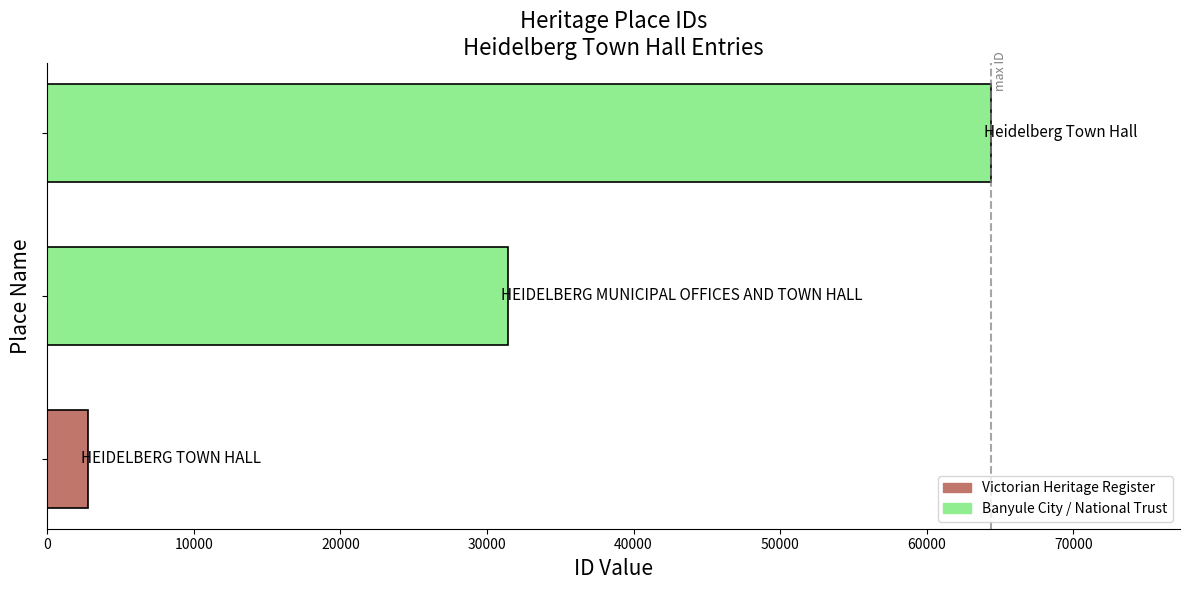

What is the difference between the maximum and minimum values?

61594